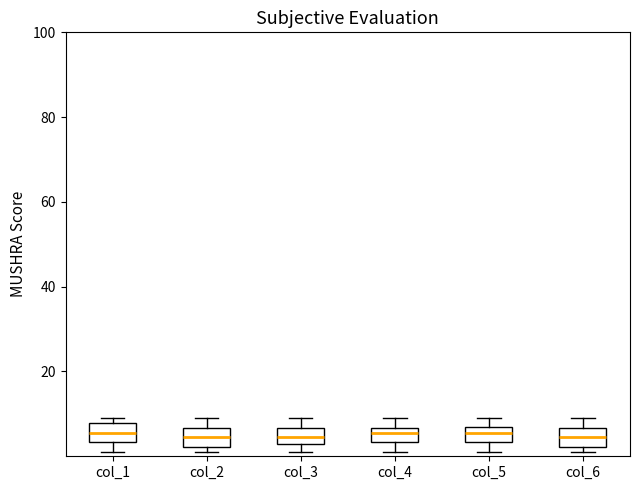

Reading left to right, read every box against the y-axis: the position of its median line, the range the box covers, and the ends of its whiskers. The values are not printed on the chart, so give them approximately, as read against the axis.

col_1: median 6, box 4 to 8, whiskers 2 to 10
col_2: median 4, box 2 to 6, whiskers 2 (just below the box's lower edge) to 10
col_3: median 4 (inside the box), box 4 to 6, whiskers 2 to 10
col_4: median 6 (inside the box), box 4 to 6, whiskers 2 to 10
col_5: median 6, box 4 to 8, whiskers 2 to 10
col_6: median 4, box 2 to 6, whiskers 2 (just below the box's lower edge) to 10